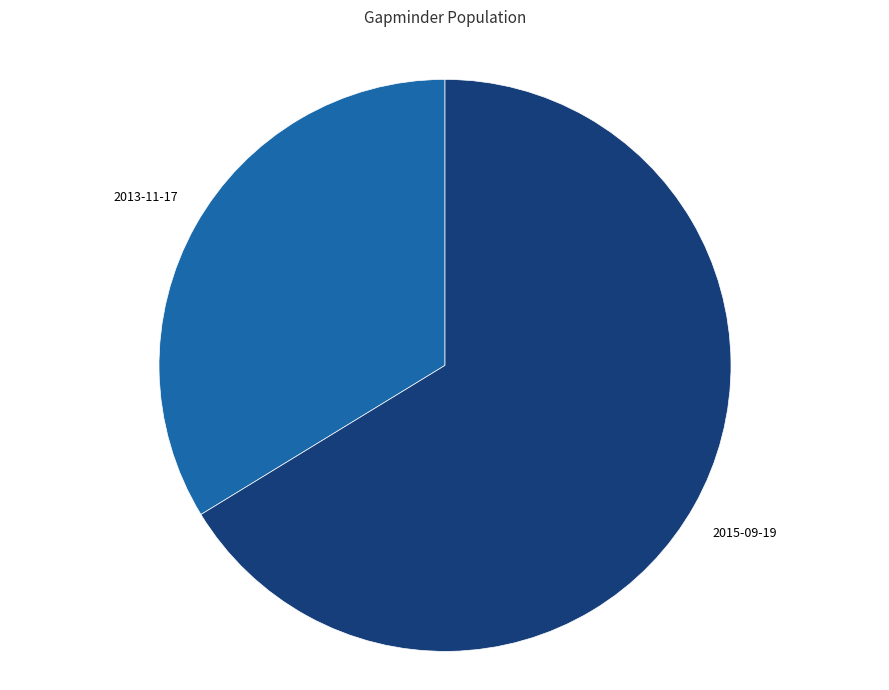

Approximately how many times larger is the value at 2015-09-19 compared to 2013-11-17?

2.0